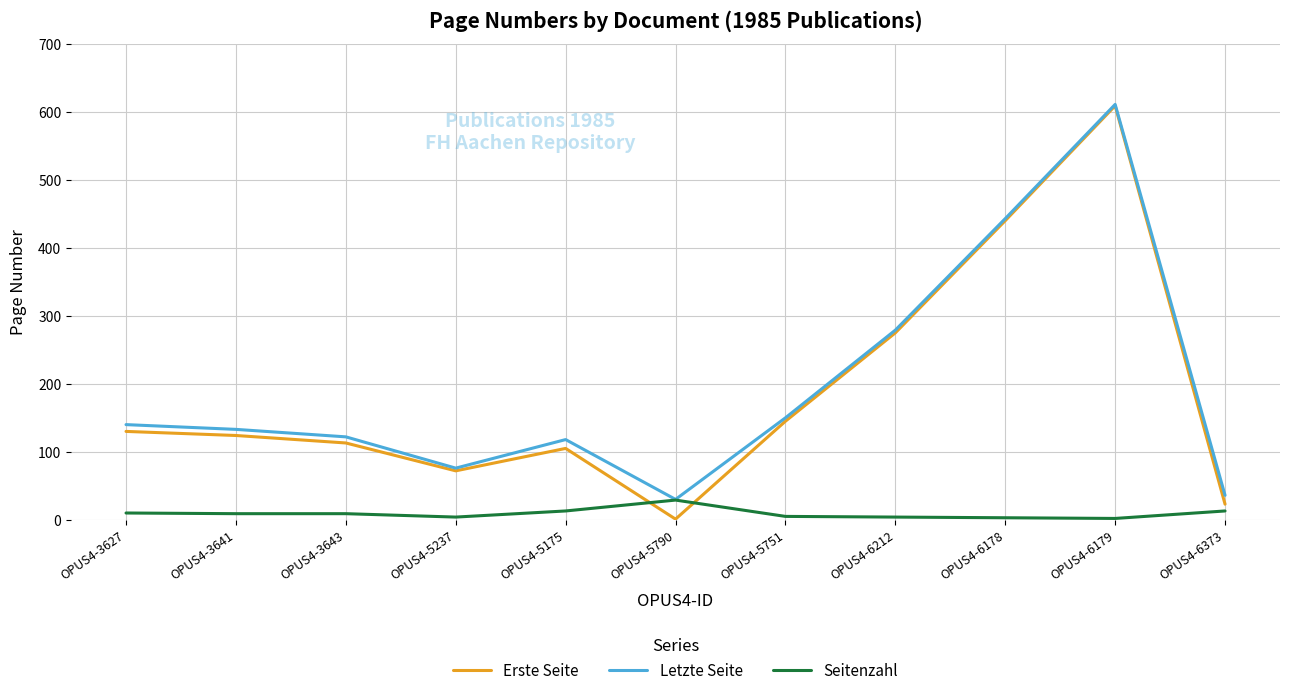

What is the greatest value displayed?

611